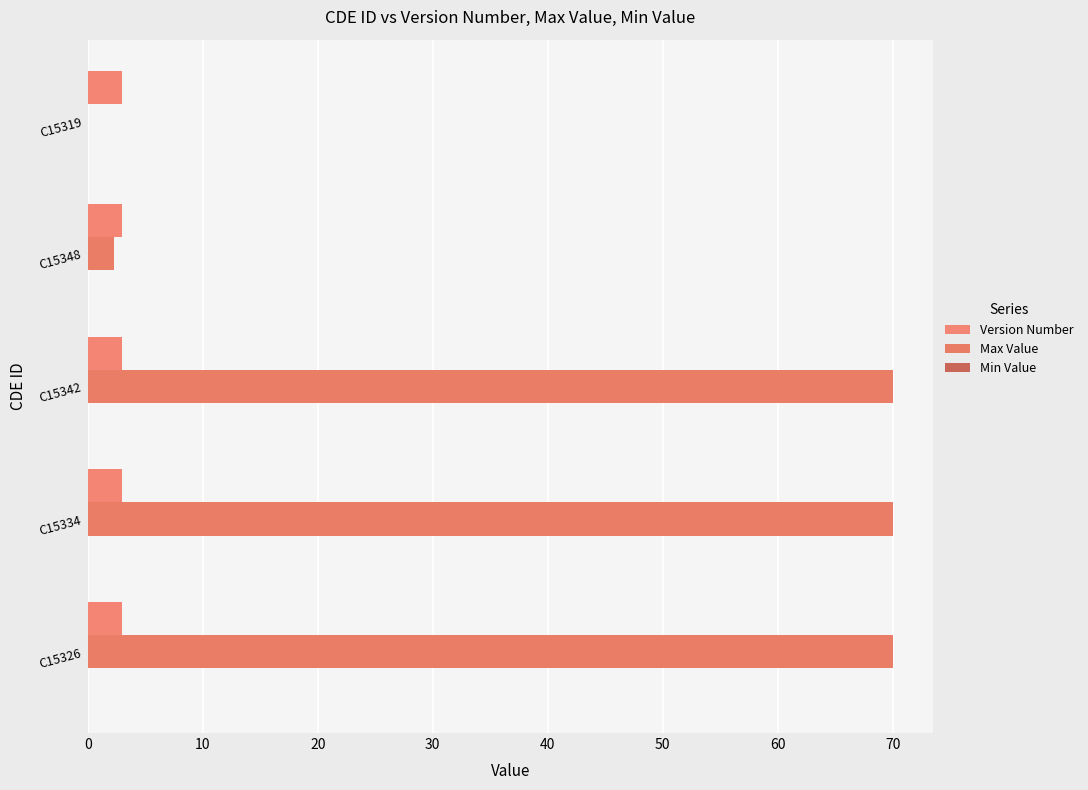

How many positive values does the Max Value series have?

4